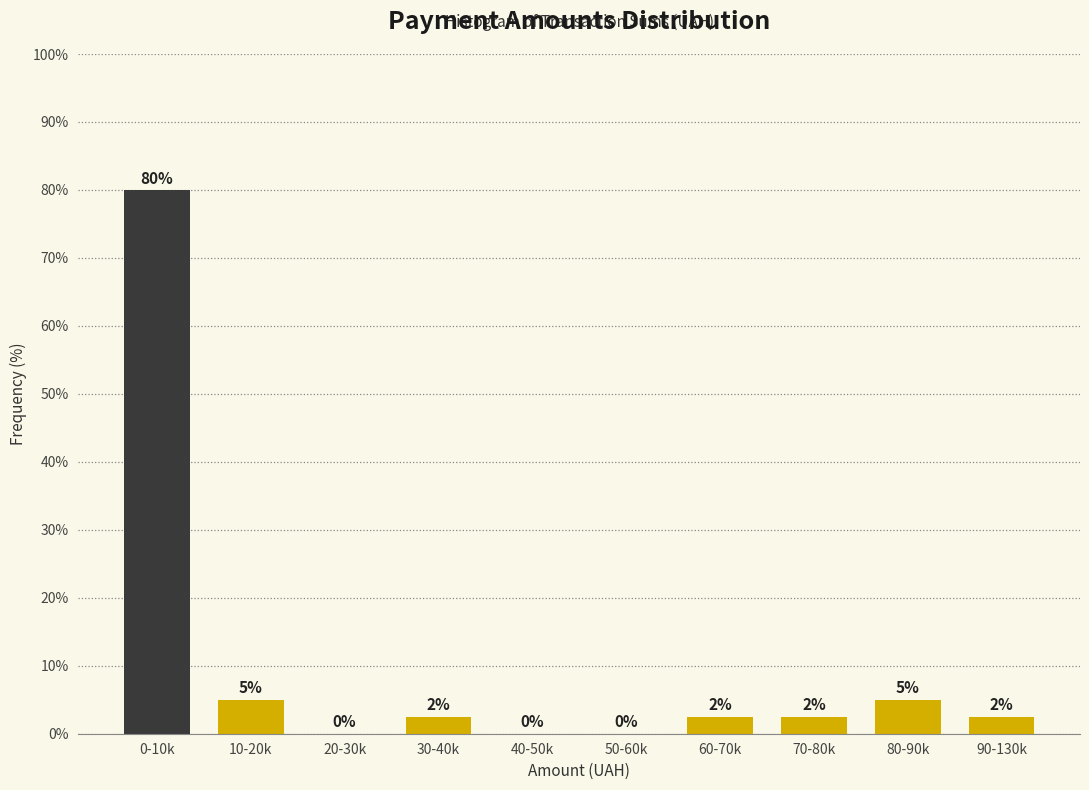

Is it true that the value at 0-10k is 80.0?

True